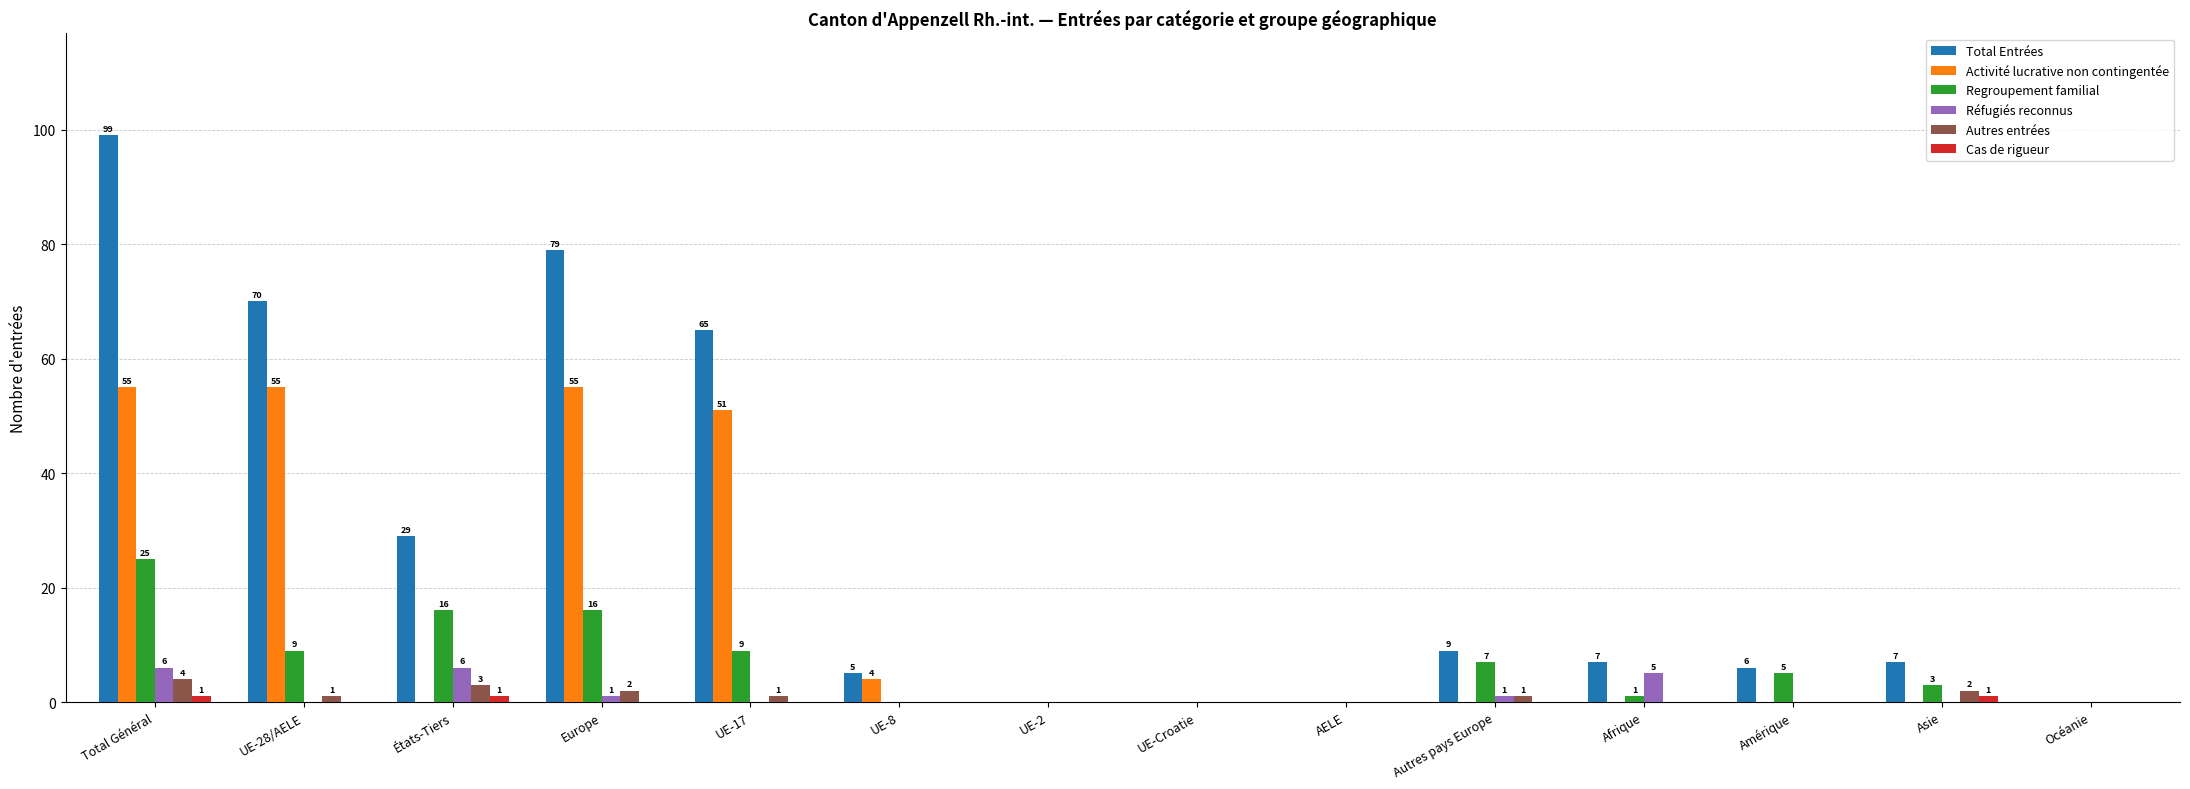

What is the sum of the Total Entrées values at UE-8 and UE-2?

5